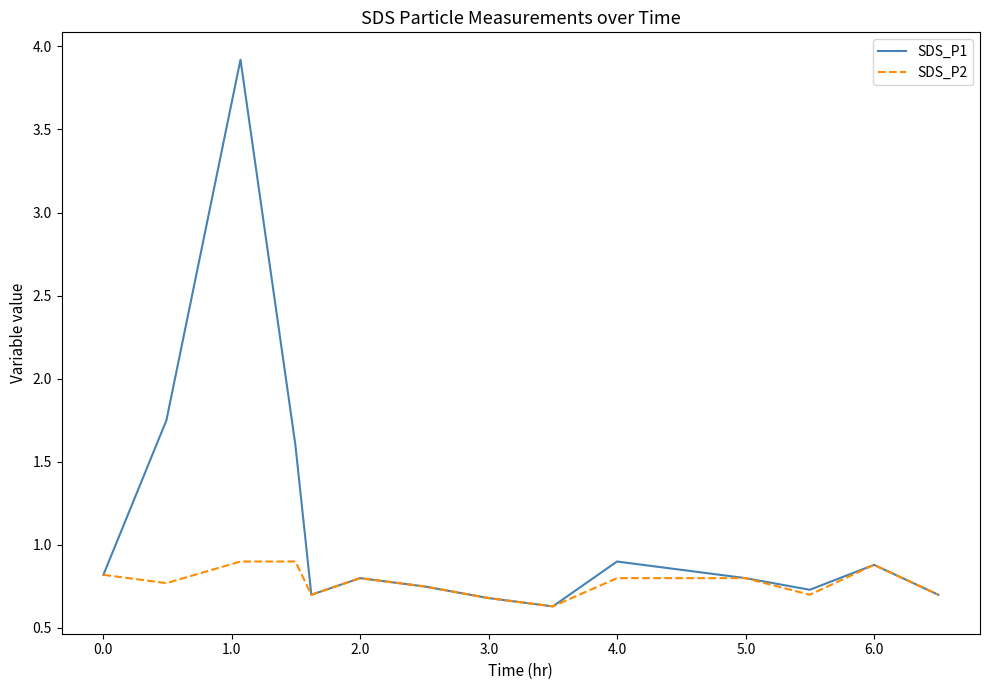

Which series has the largest range (max minus min)?

SDS_P1